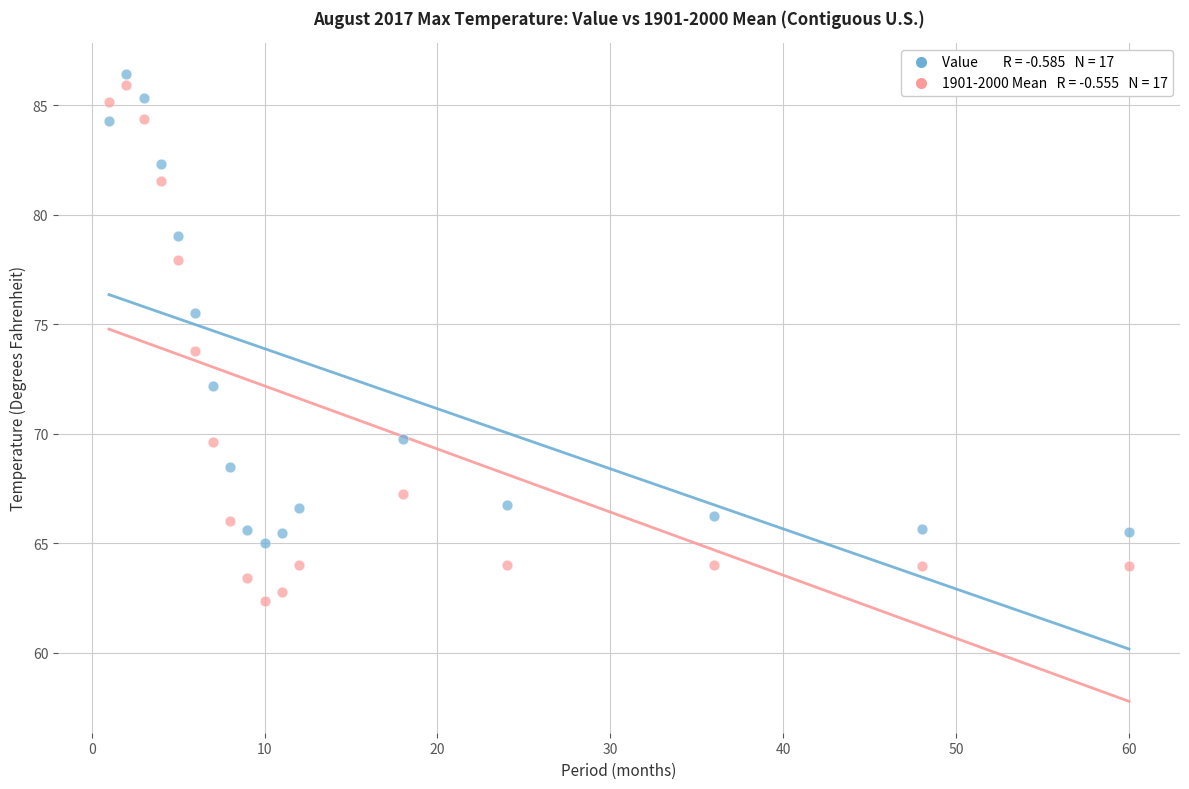

Across all data points, what is the range of X values (max minus min)?

59.0